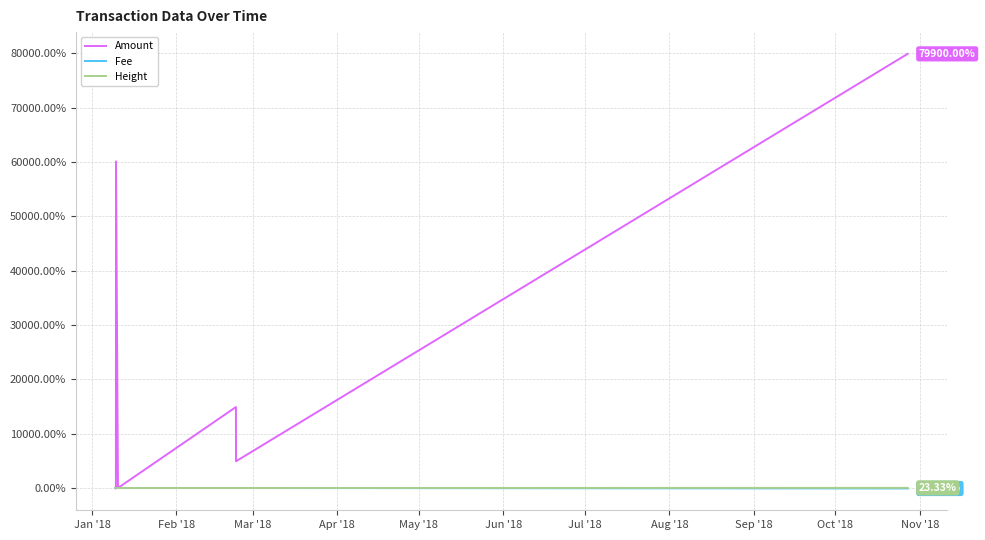

The value of Height at Feb '18 is 0.0. True or false?

False